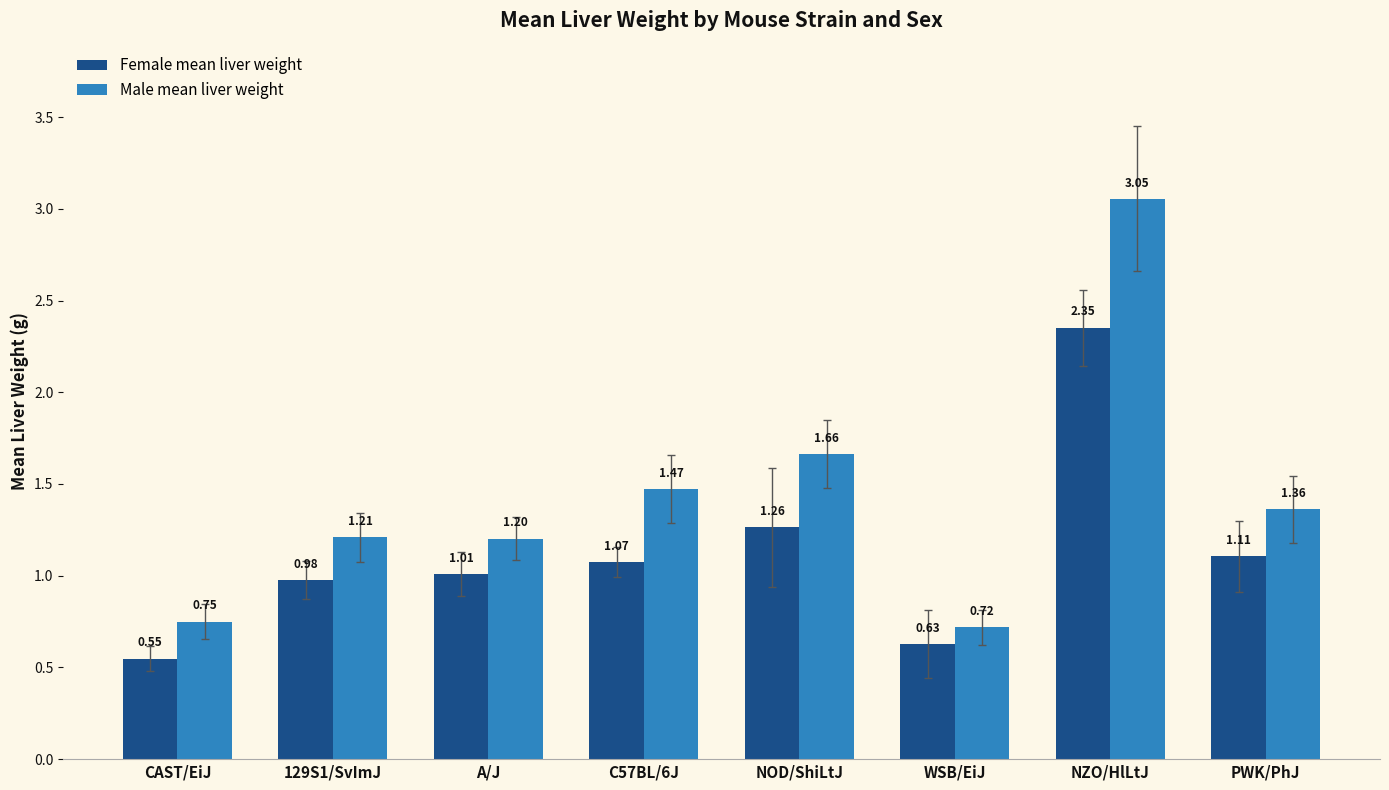

What is the label of the 1st bar from the left?

CAST/EiJ